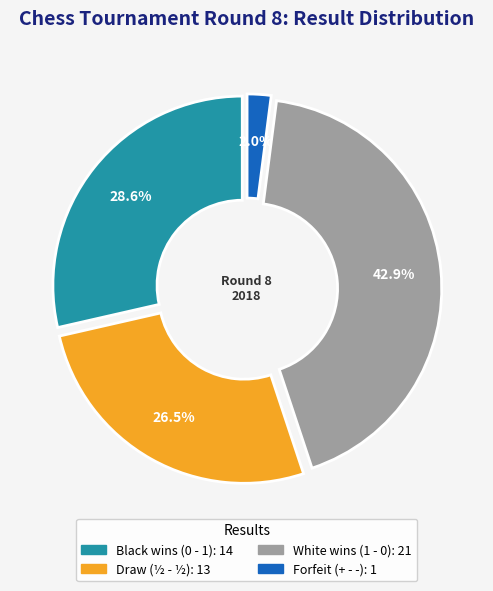

Does any single category account for the majority?

No